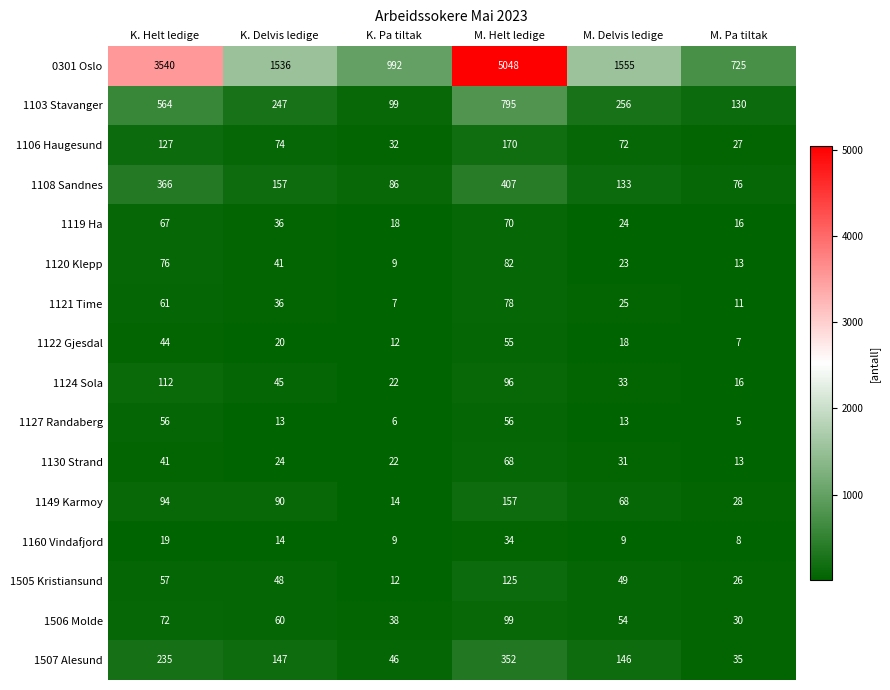

At which label does 1121 Time reach its peak?

M. Helt ledige